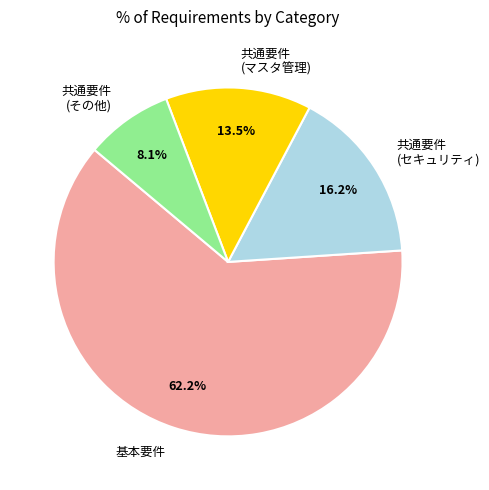

Which slice represents more than half of the pie?

基本要件